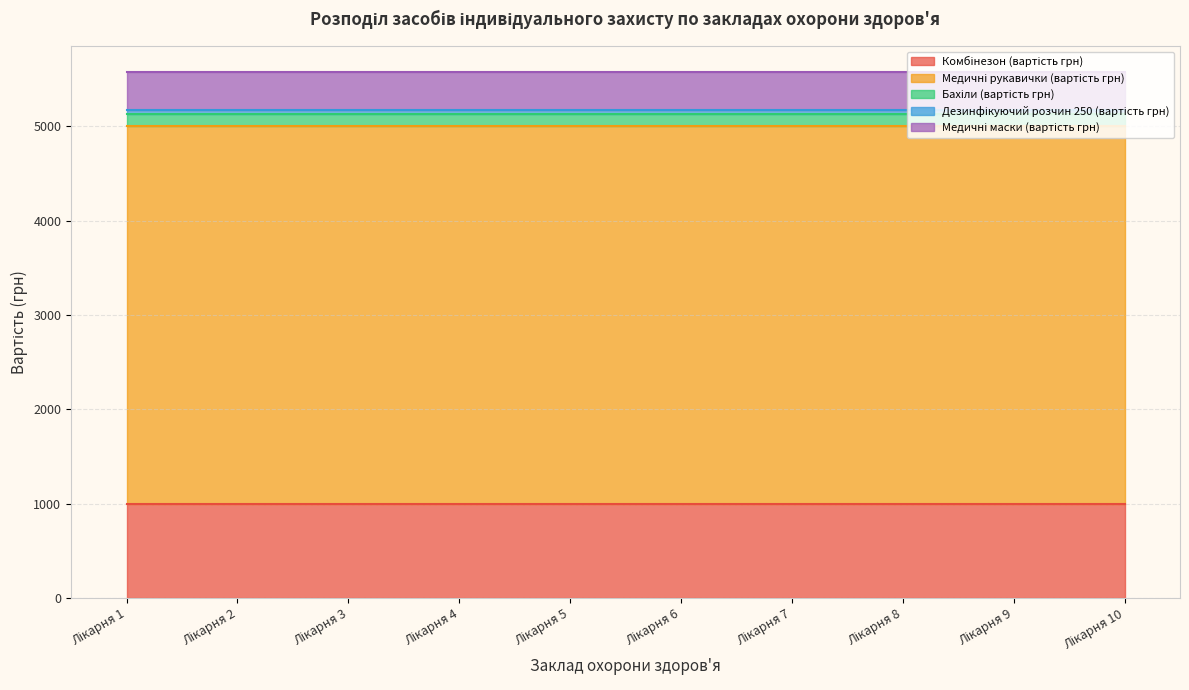

What are all the series names shown in the legend?

Комбінезон (вартість грн), Медичні рукавички (вартість грн), Бахіли (вартість грн), Дезинфікуючий розчин 250 (вартість грн), Медичні маски (вартість грн)